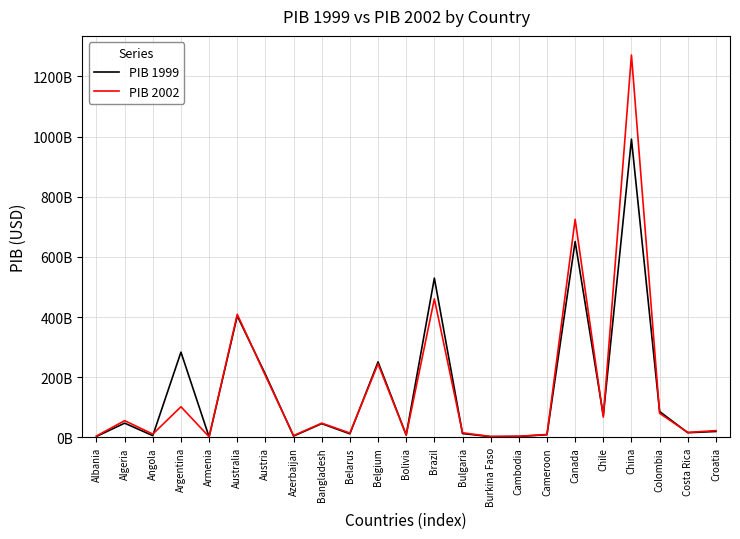

At which label does PIB 1999 first exceed 19905840000?

Algeria